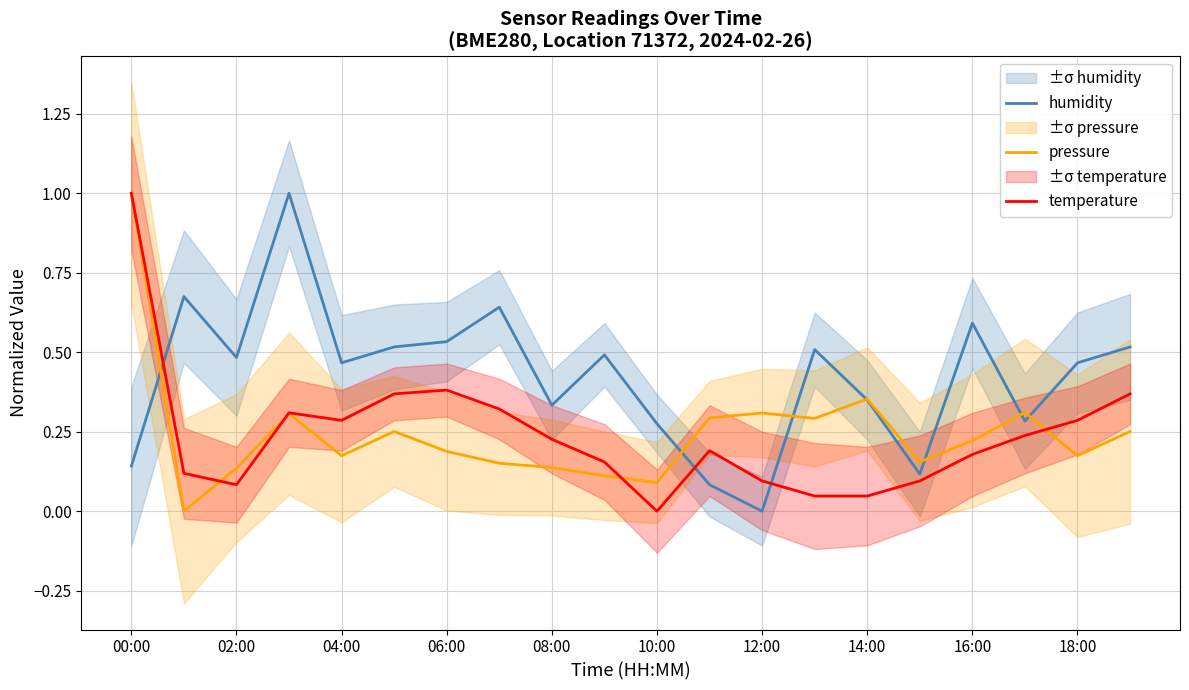

Which series ends up on top after the final intersection of humidity and temperature?

humidity